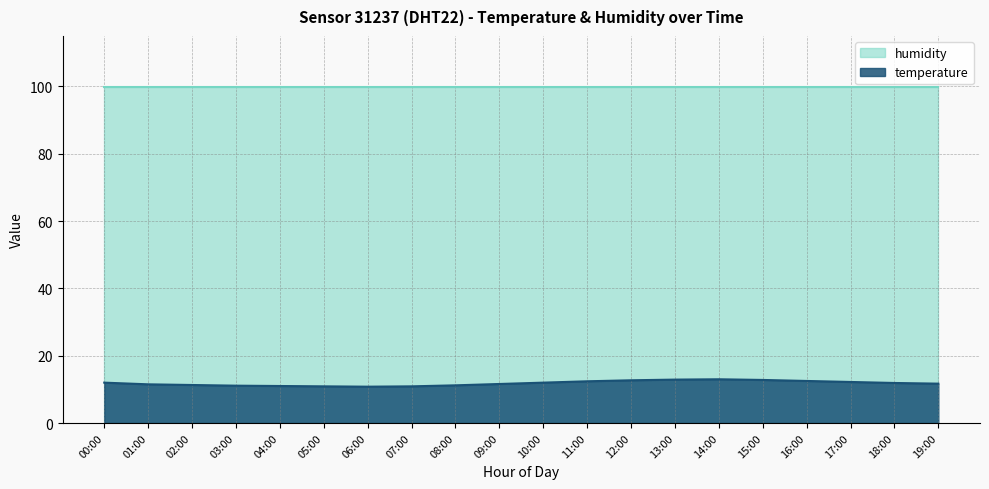

What is the value of the 1st point from the left?

12.0